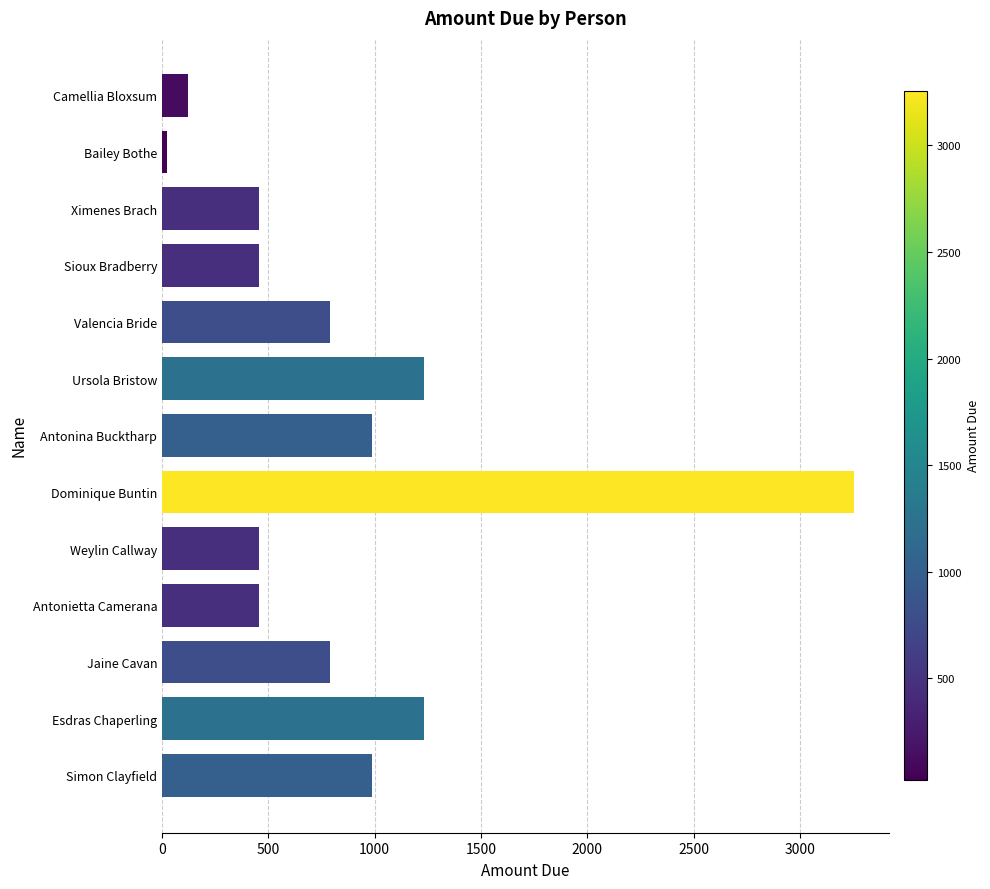

Is it true that the value at Sioux Bradberry is 715?

False